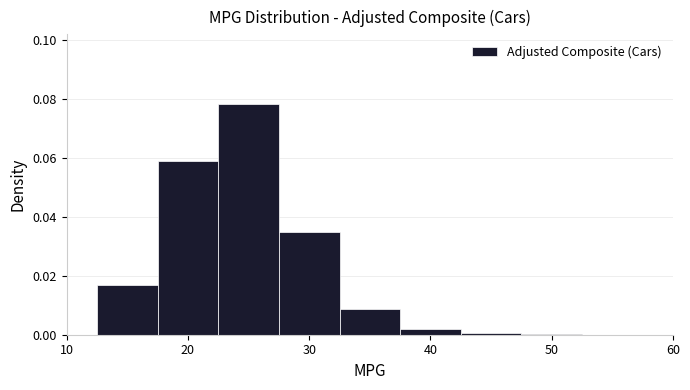

Over which range of the x-axis is the bar tallest?

22.5 to 27.5